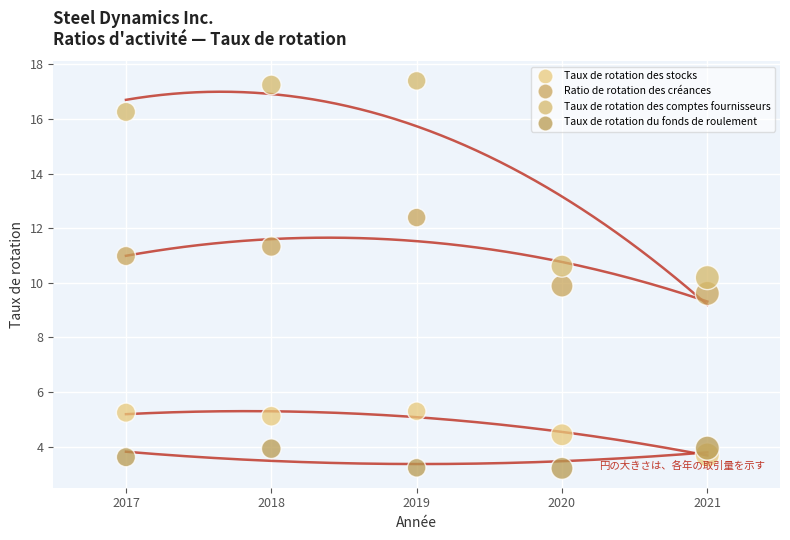

Which series has the largest Y range (max minus min)?

Taux de rotation des comptes fournisseurs